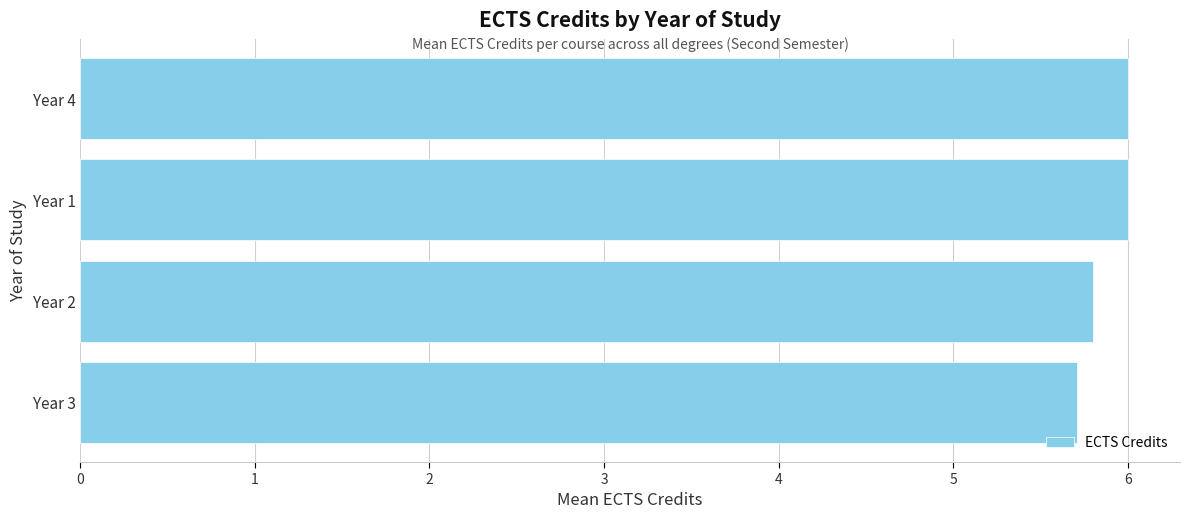

The chart shows a value of 5.8 at Year 2. True or false?

True